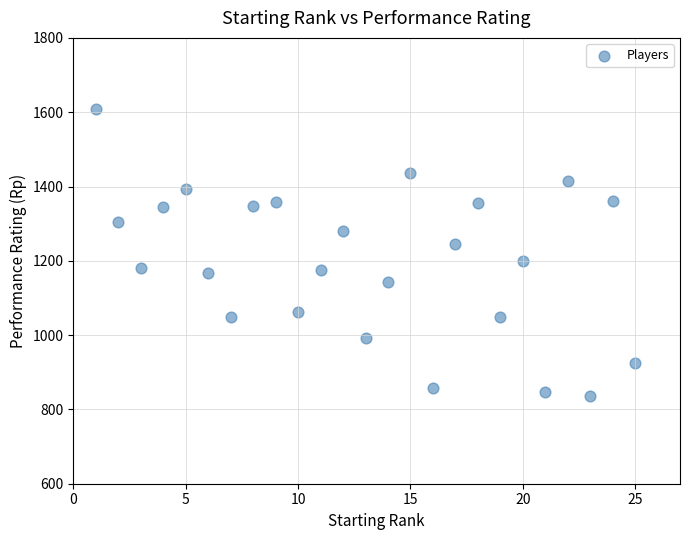

What is the range of Y values (max minus min)?

773